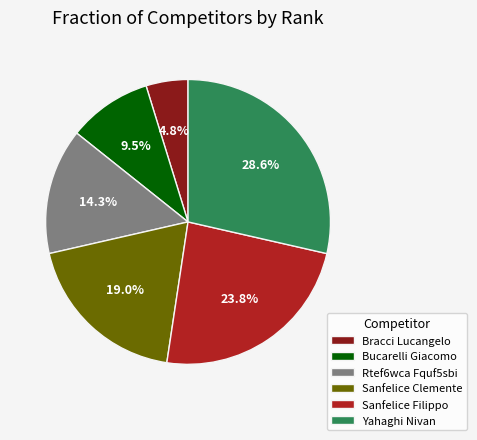

Do Sanfelice Filippo and Sanfelice Clemente together represent more than half of the pie?

No